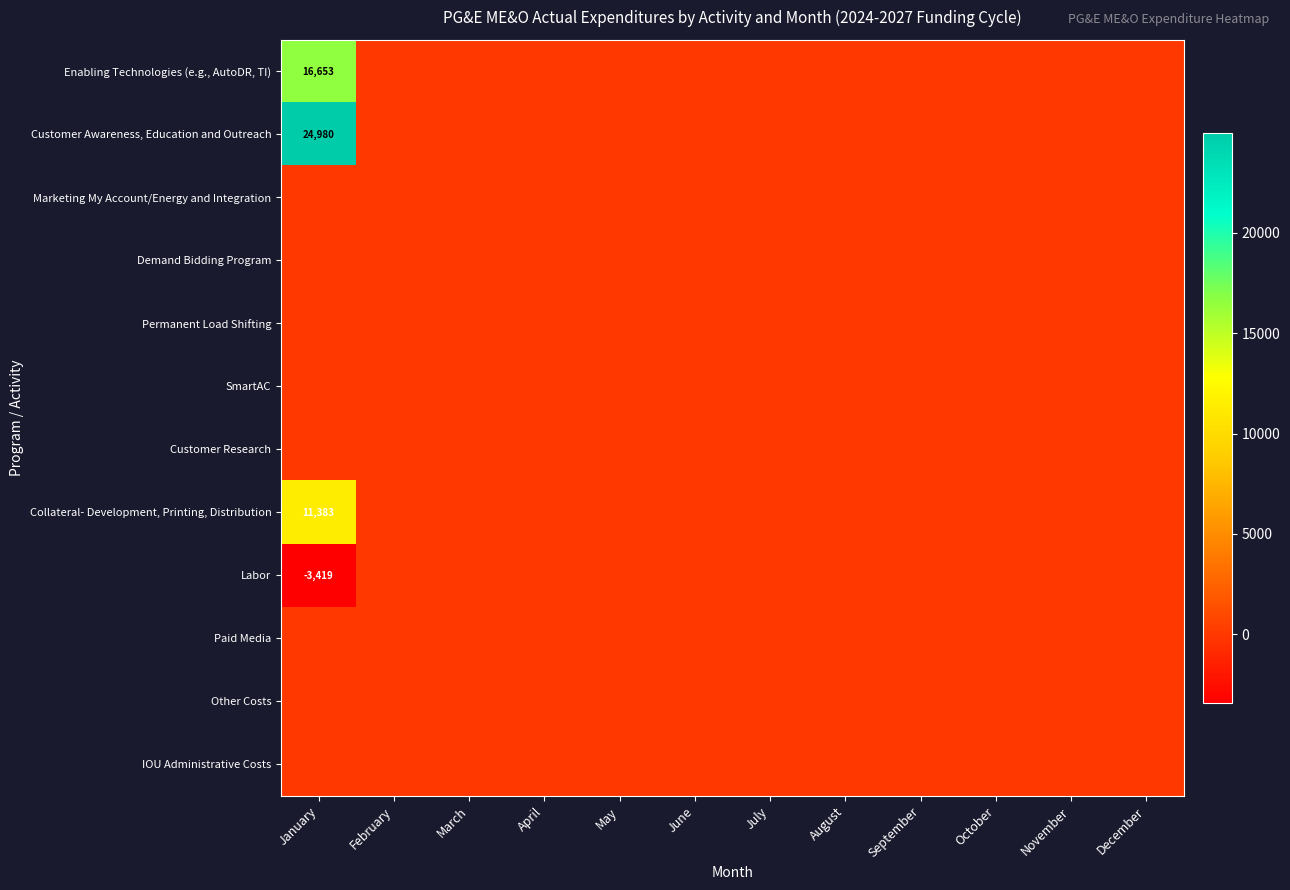

The Customer Awareness, Education and Outreach series shows 32785 at January. True or false?

False